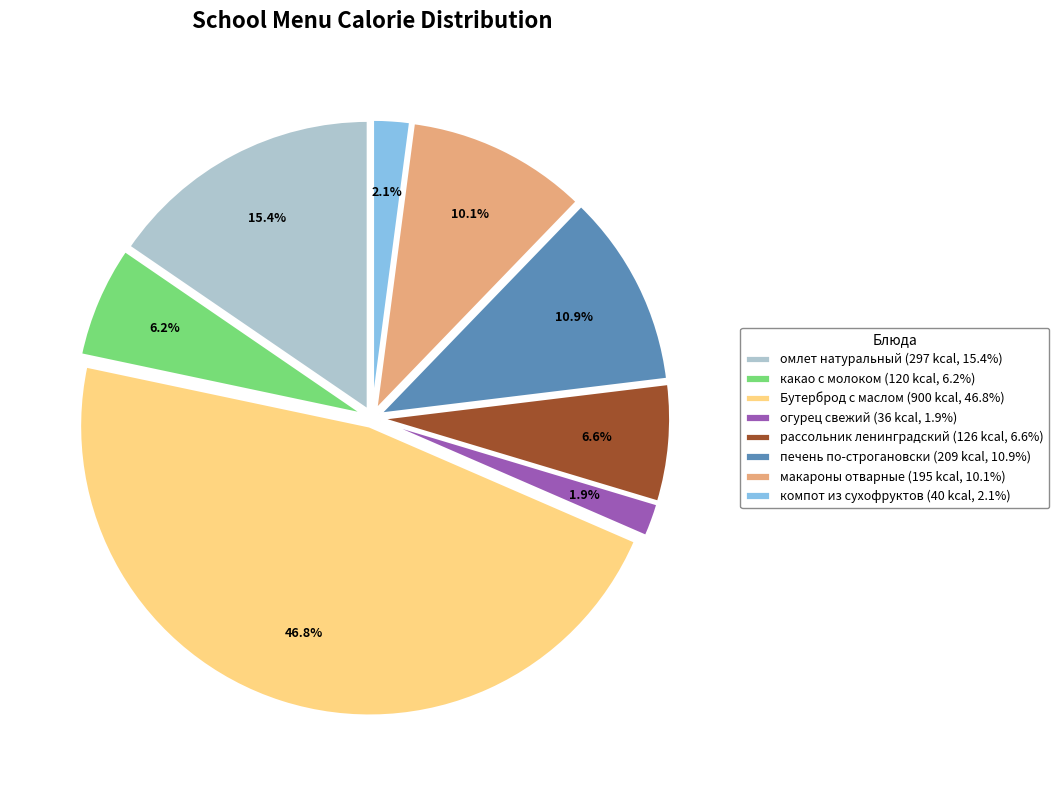

True or false: макароны отварные accounts for 10% of the total.

True